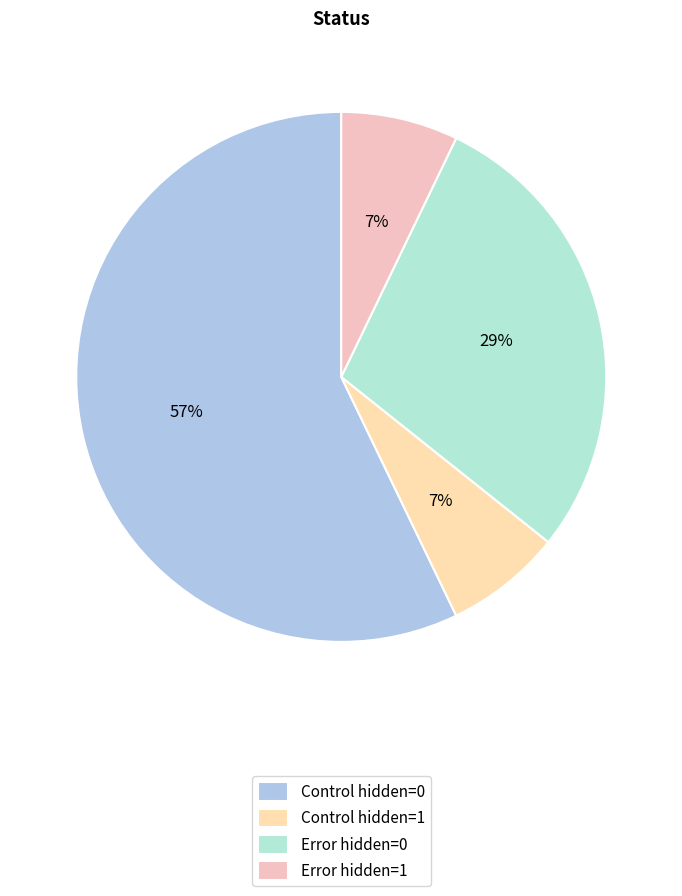

Does any single category account for the majority?

Yes